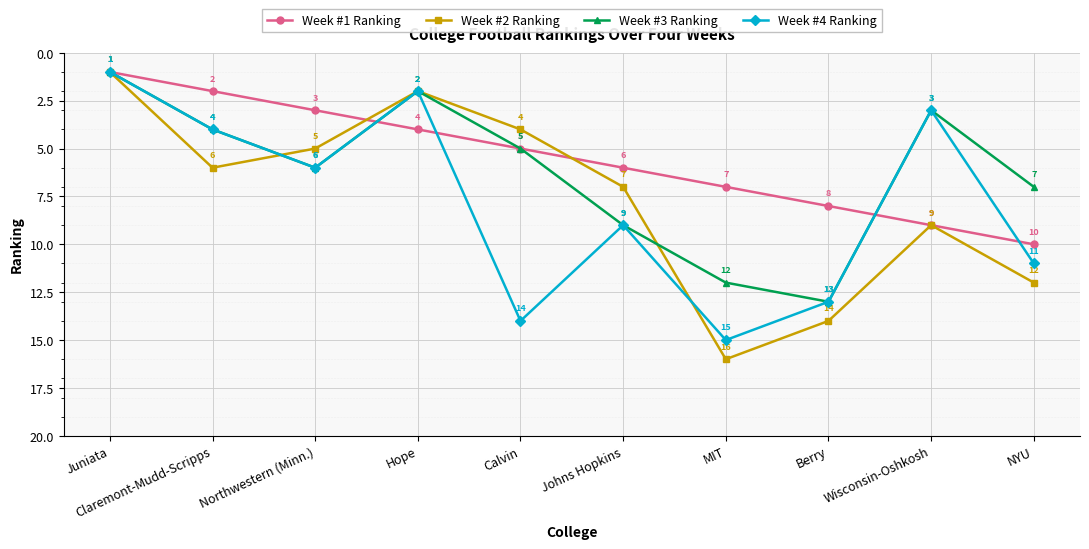

What is the value of the Week #2 Ranking point at the 6th from the left?

7